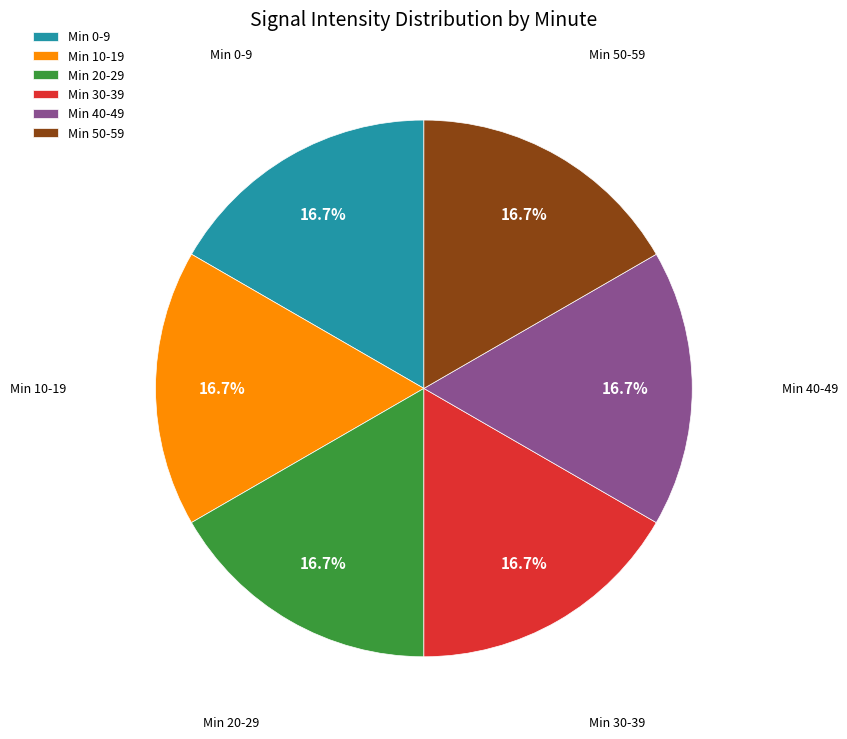

Approximately how many times larger is the value at Min 20-29 compared to Min 50-59?

1.0